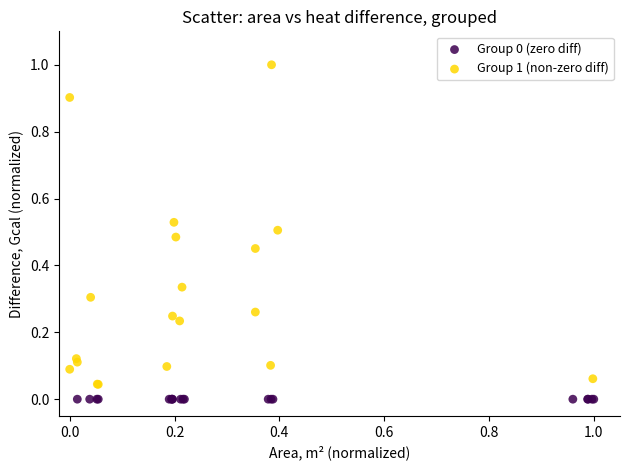

Which series reaches the maximum Y coordinate?

Group 1 (non-zero diff)